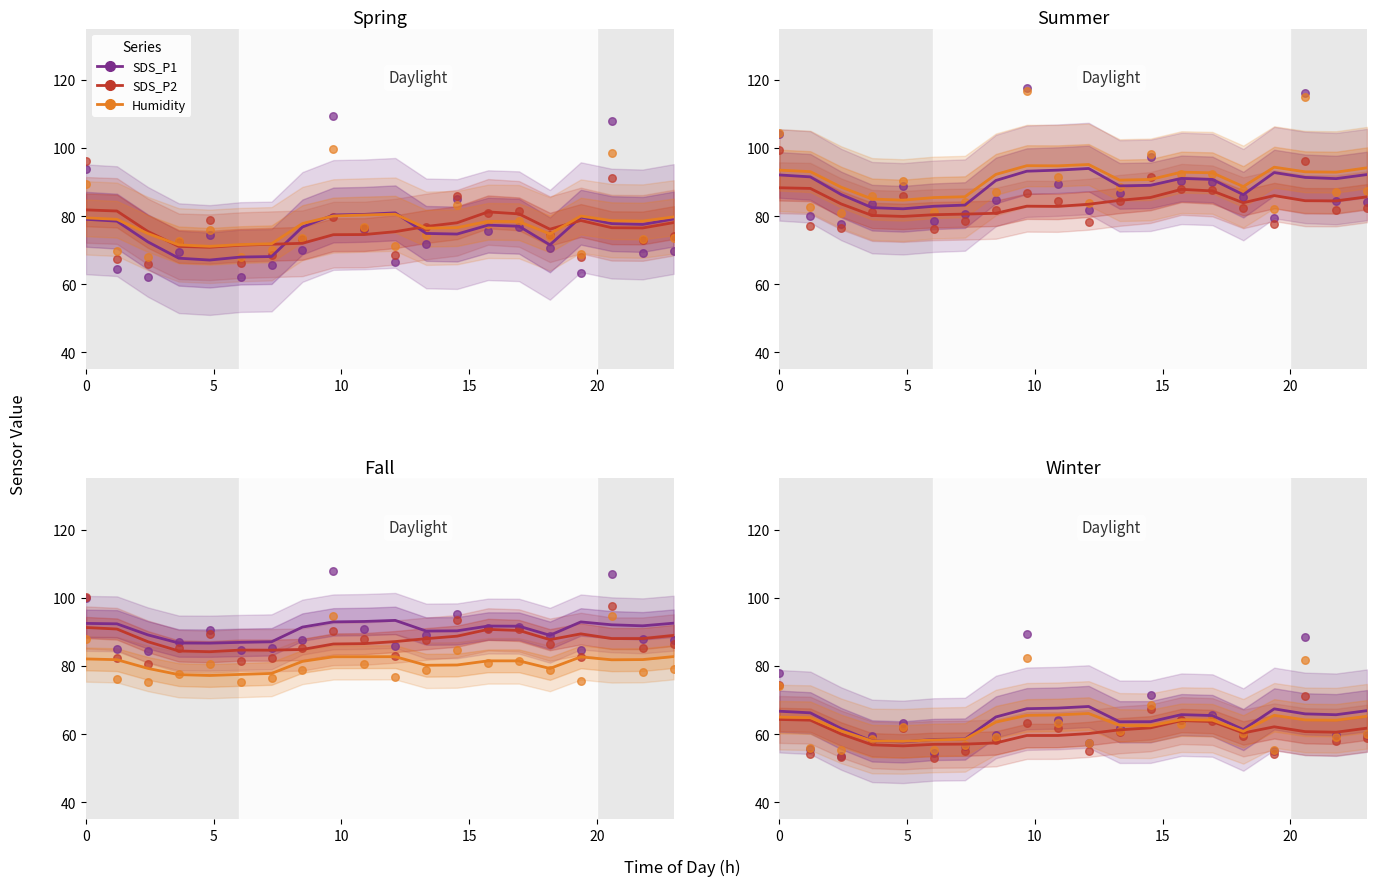

Which series contains the highest Y value?

SDS_P1